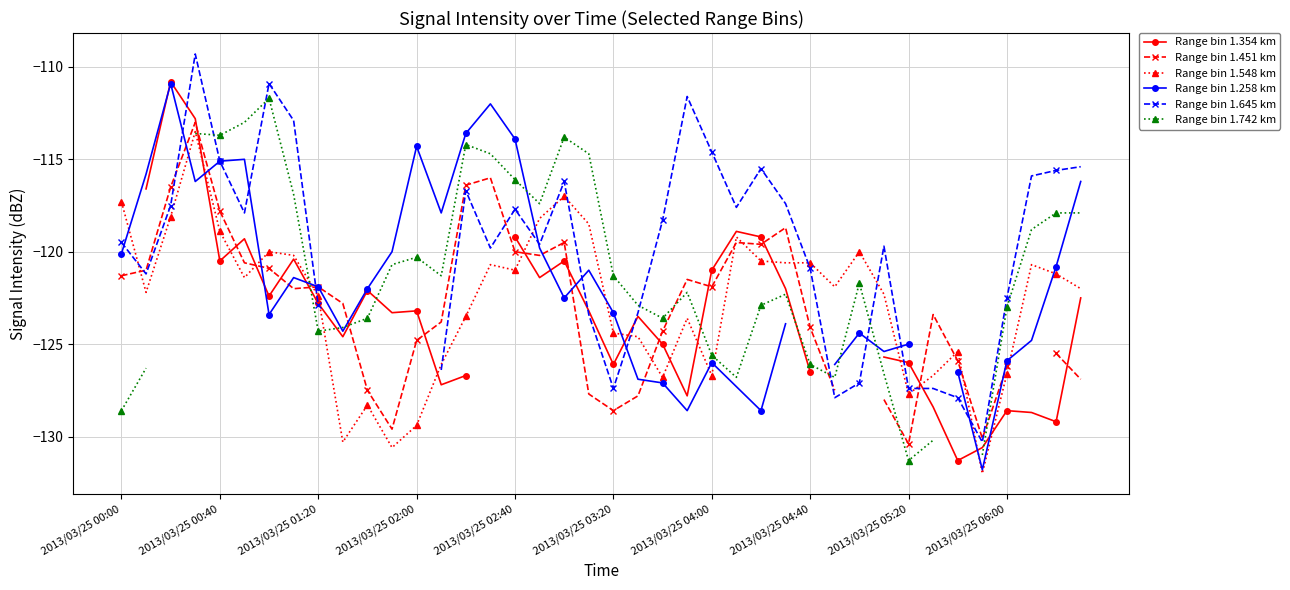

True or false: Range bin 1.258 km and Range bin 1.548 km cross at least once.

True